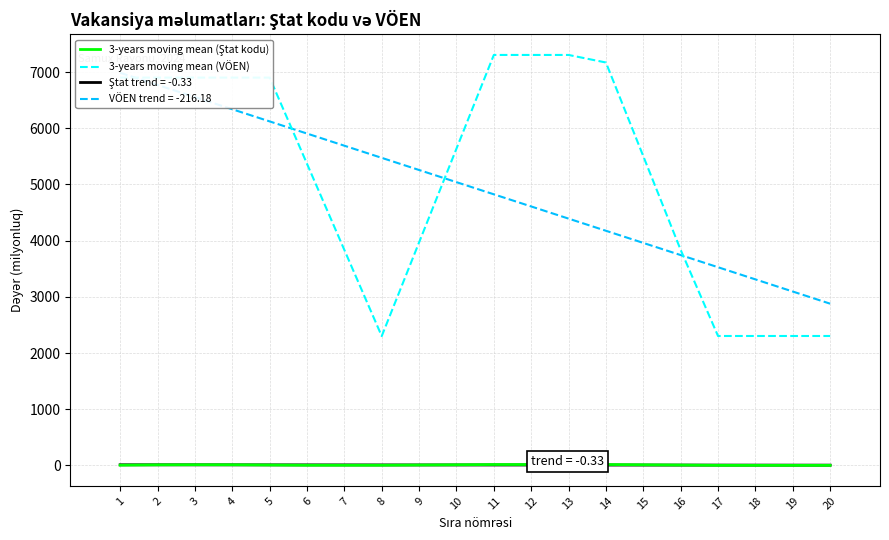

Where does the 3-years moving mean (Ştat kodu) series first go above 8?

2